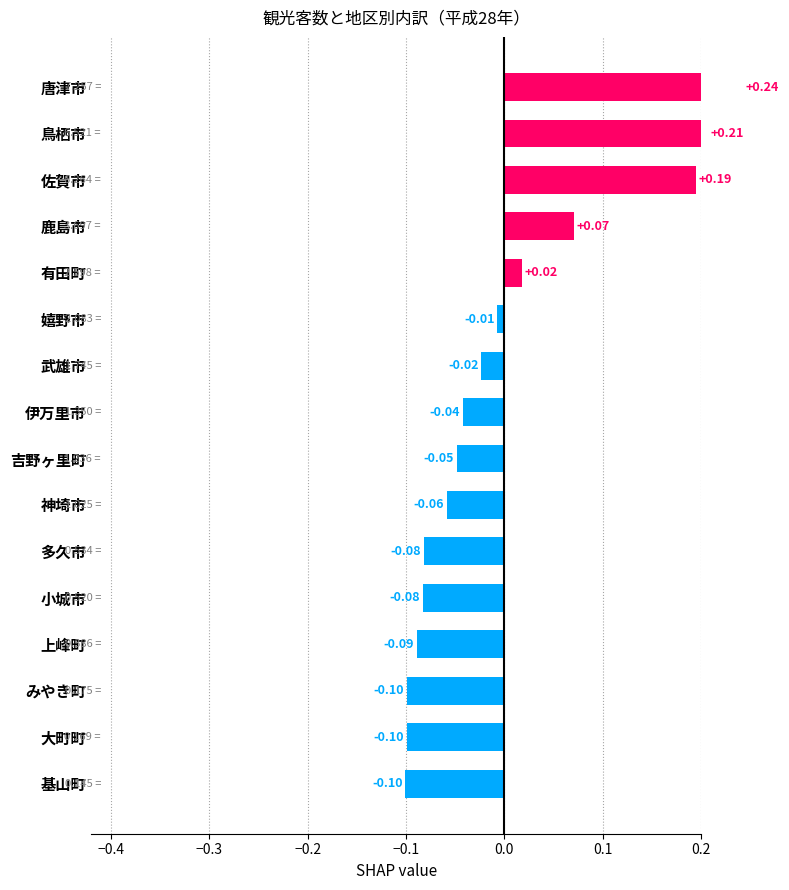

What is the minimum value shown in the chart?

-0.1